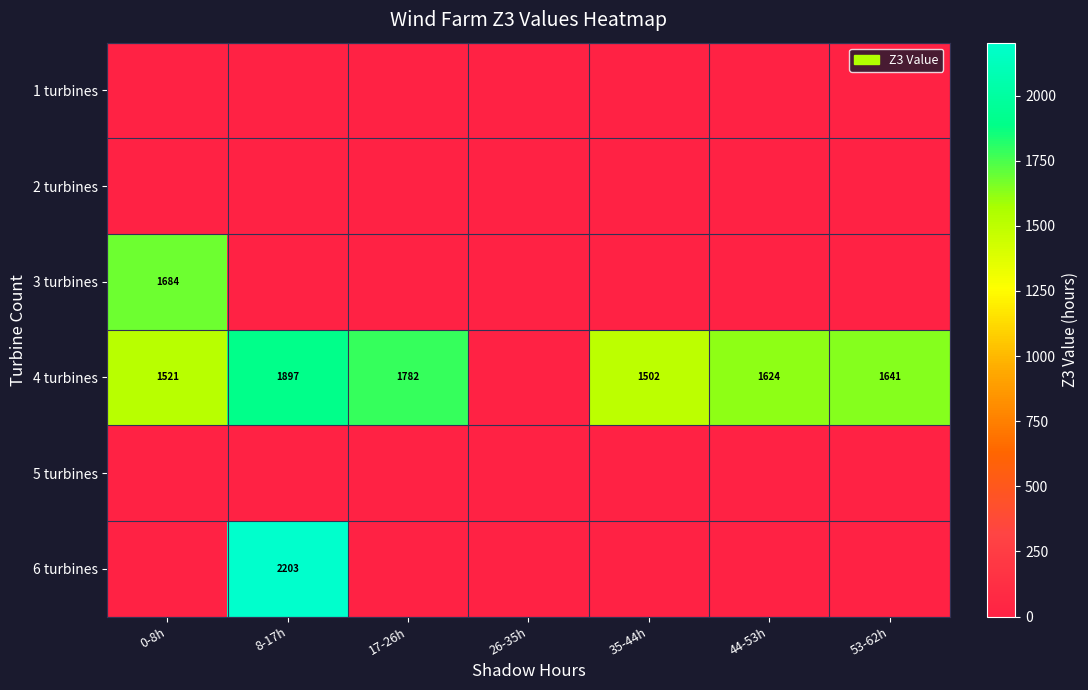

True or false: 3 turbines has a value of 2594 at 0-8h.

False